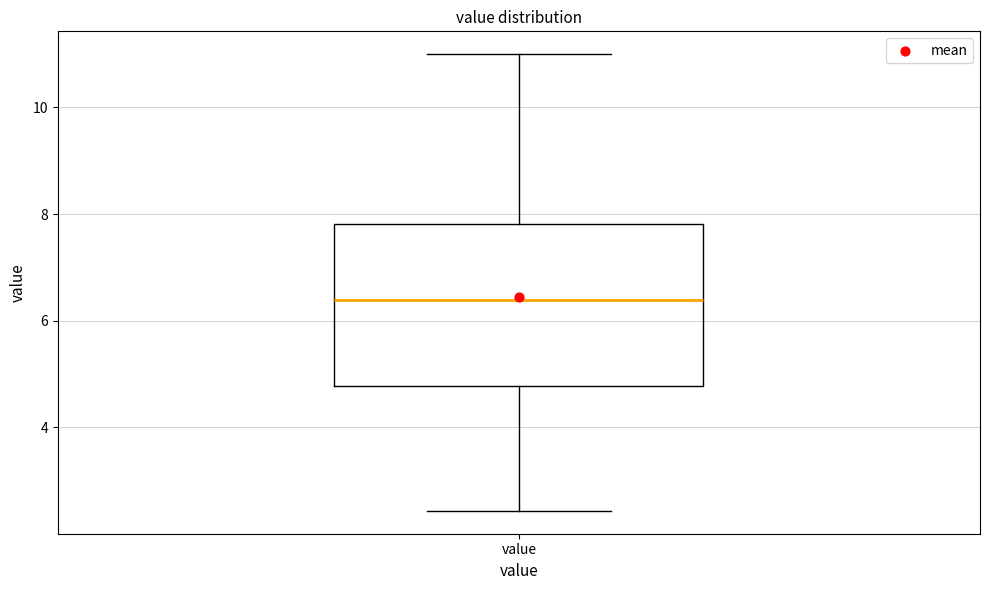

Read this box plot against the y-axis: the position of the median line, the range covered by the box, and the ends of both whiskers. The values are not printed on the chart, so give them approximately, as read against the axis.

median 6.4, box 4.8 to 7.8, whiskers 2.4 to 11.0